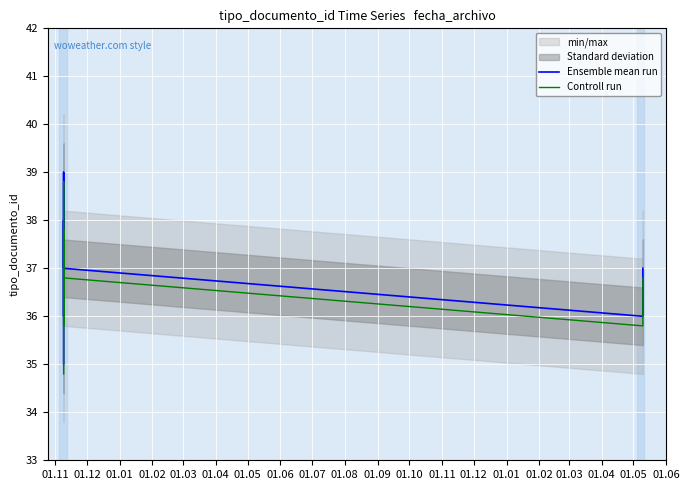

The value of Controll run at 01.02 is 60.8. True or false?

False